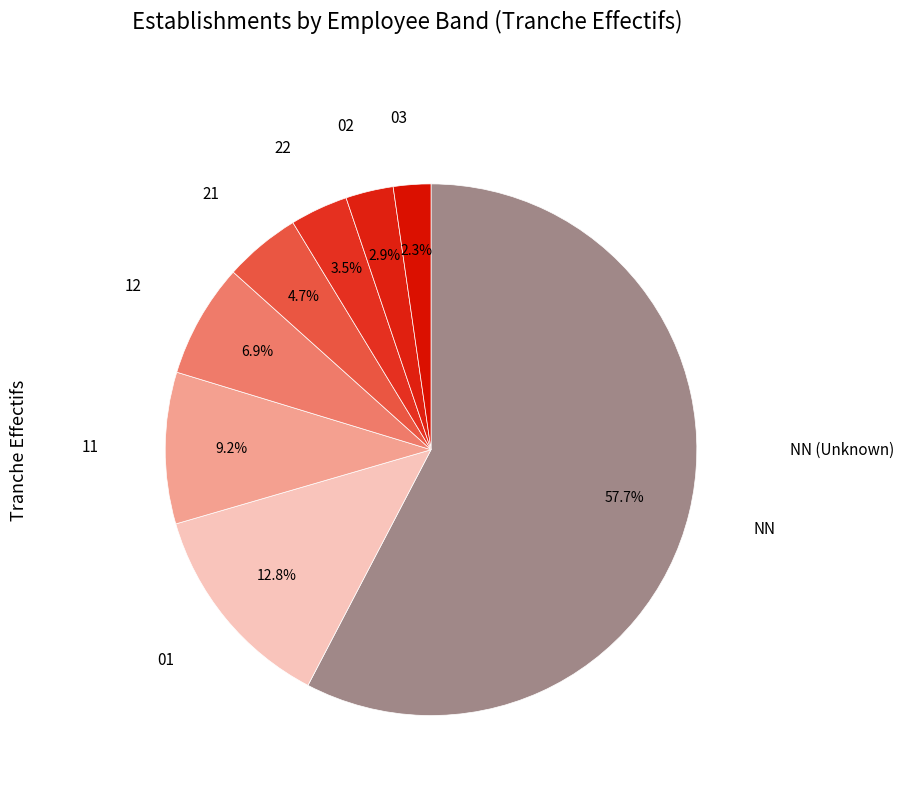

Rank the categories by value from highest to lowest.

NN, 01, 11, 12, 21, 22, 02, 03